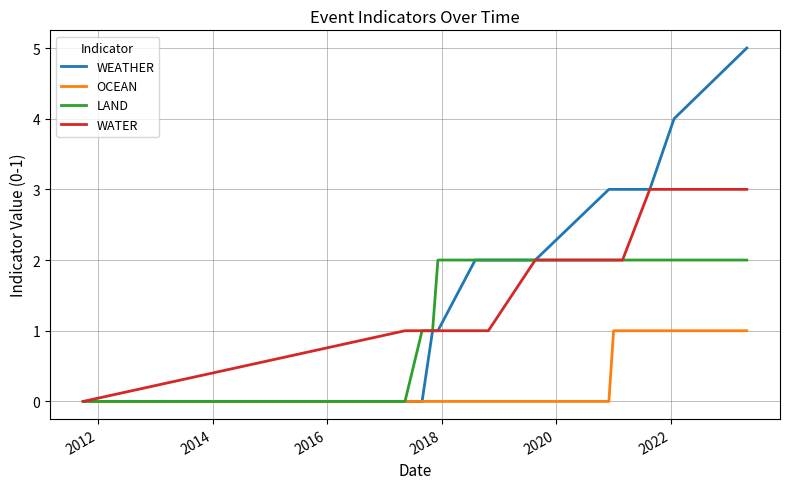

What is the greatest value displayed?

5